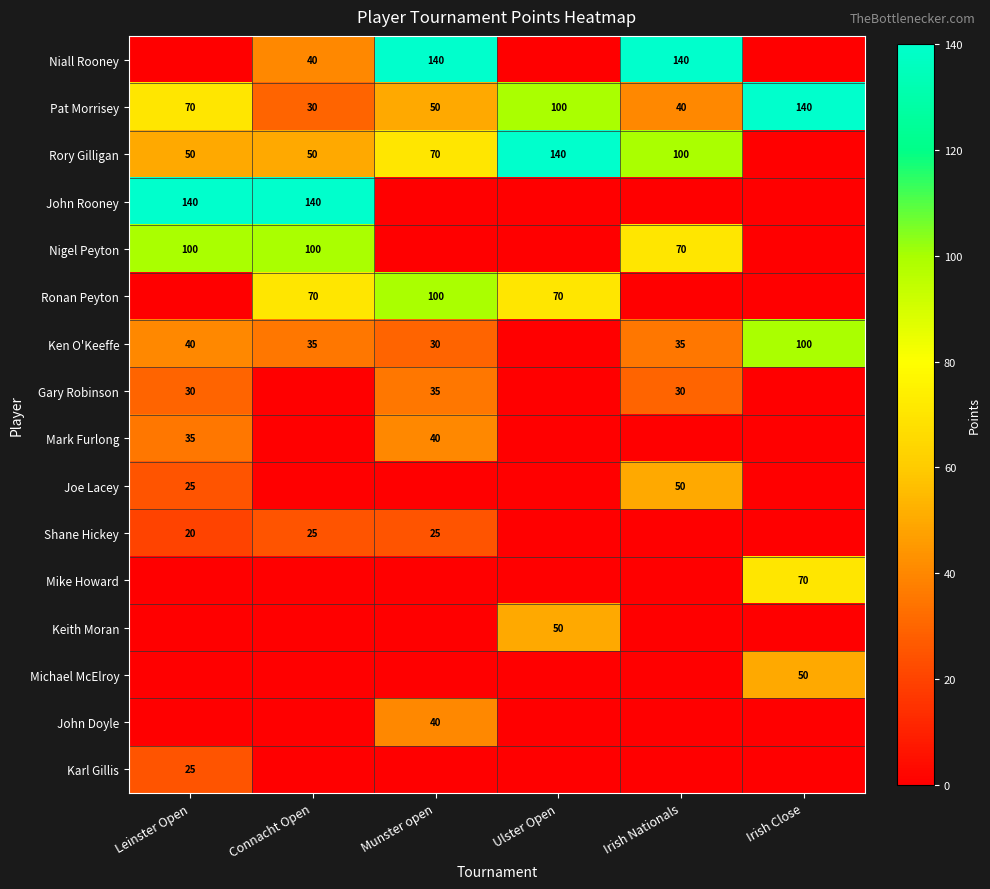

What is the sum of the Rory Gilligan values at Ulster Open and Leinster Open?

190